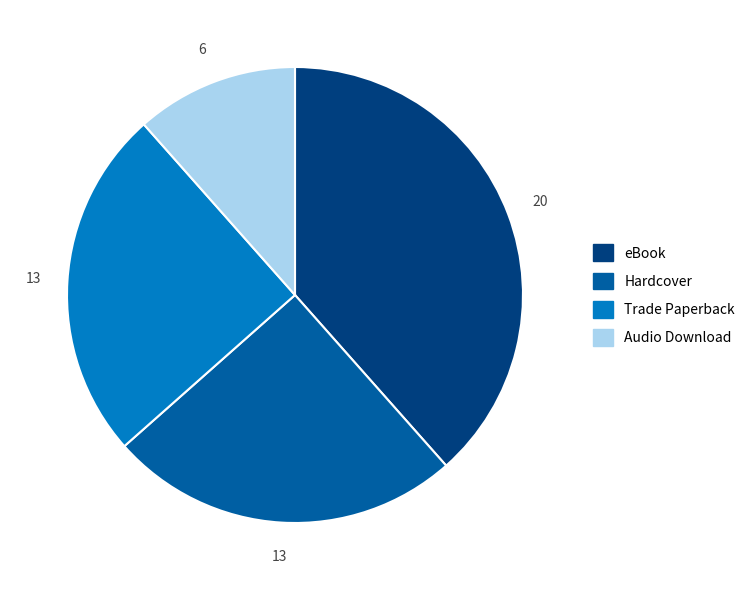

Does eBook account for over 50% of the chart?

No